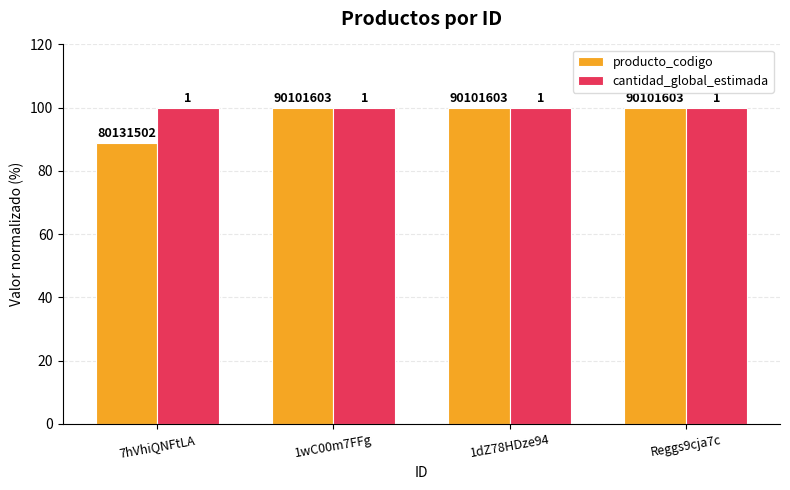

What are all the series names shown in the legend?

producto_codigo, cantidad_global_estimada